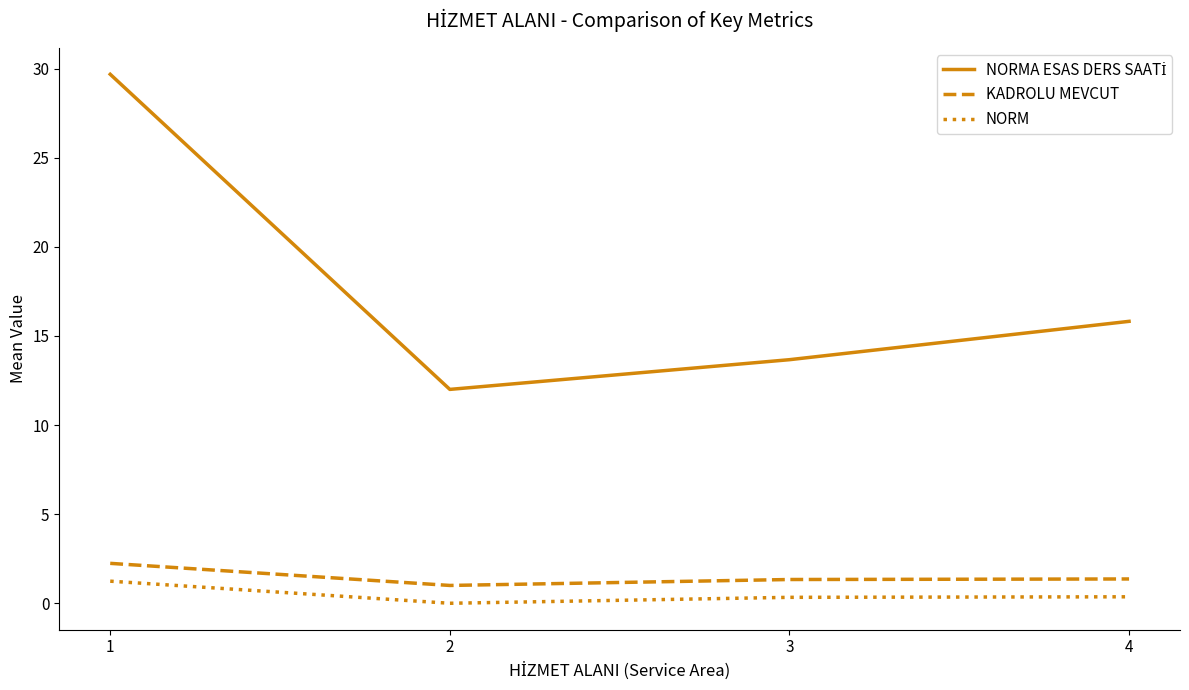

At which category is the sum across all series the highest?

1